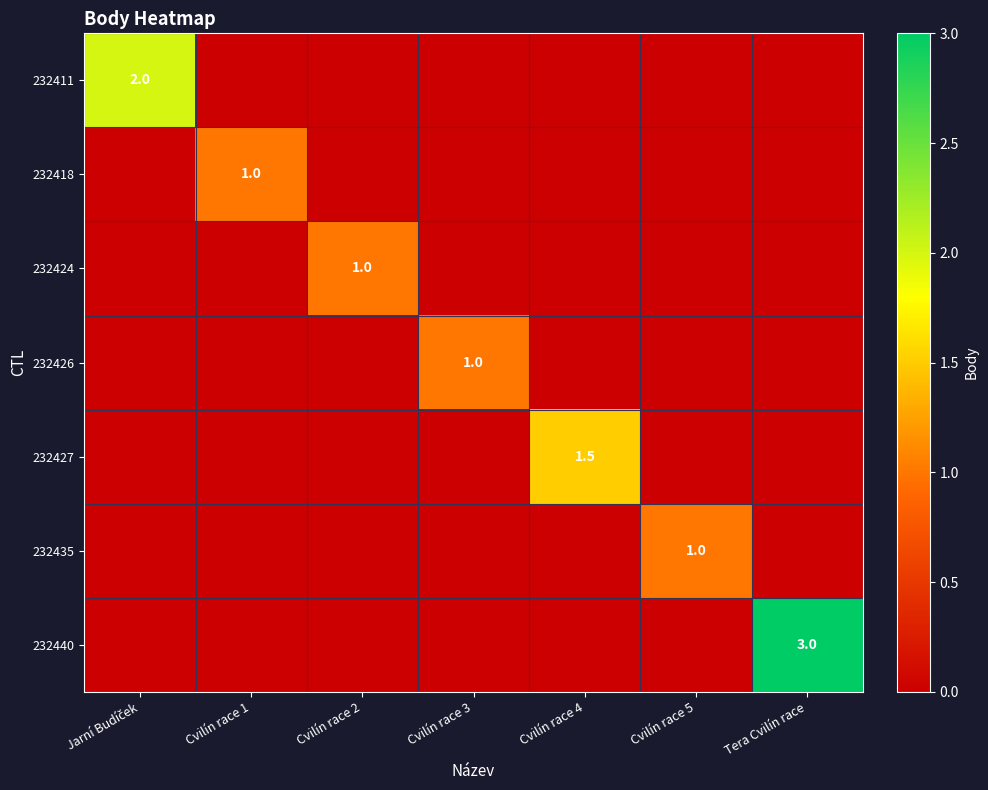

Rank the categories by 232426 value from lowest to highest.

Jarní Budíček, Cvilín race 1, Cvilín race 2, Cvilín race 4, Cvilín race 5, Tera Cvilín race, Cvilín race 3